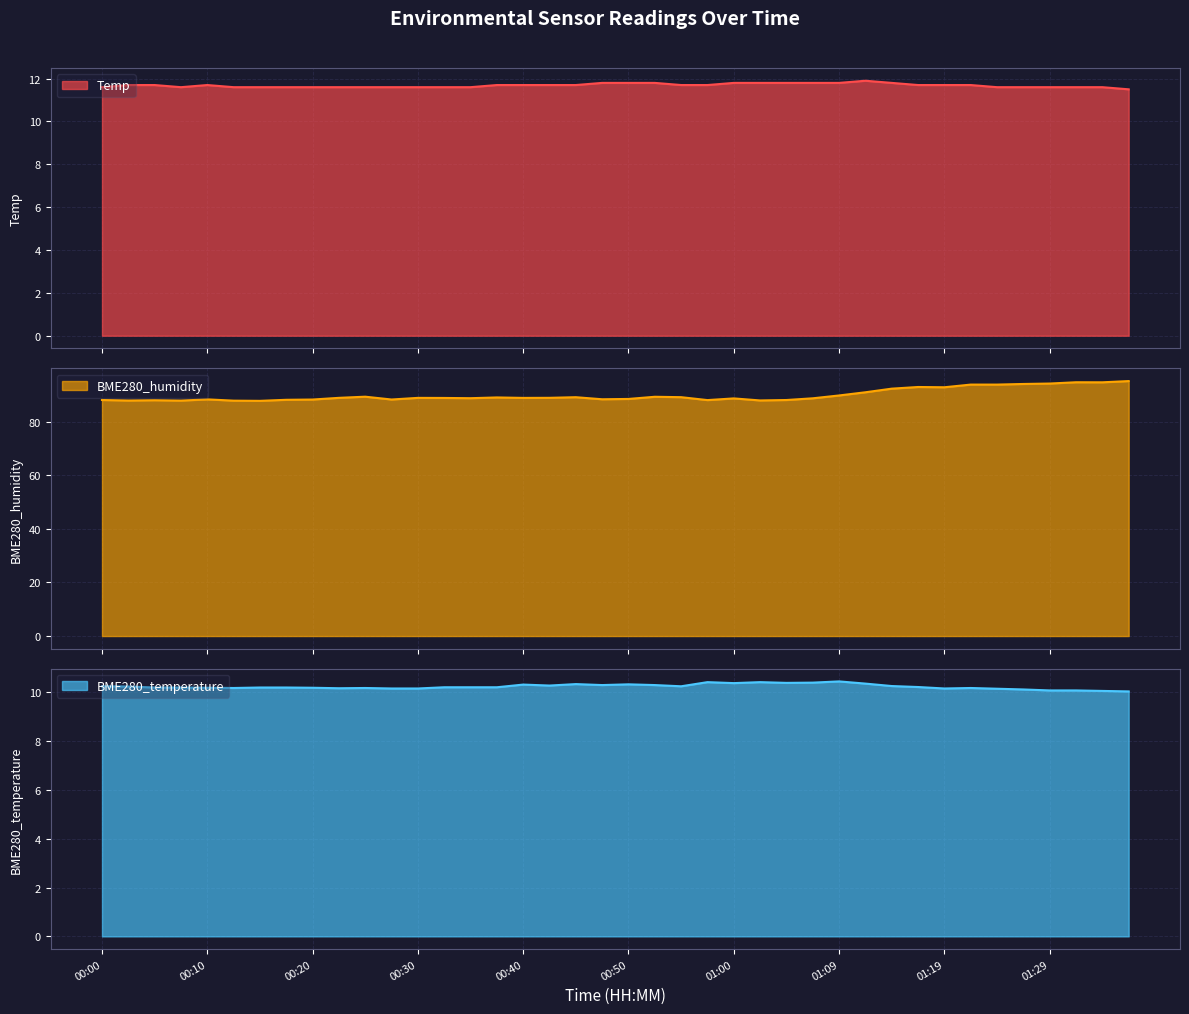

The BME280_temperature series shows 10.2 at 00:32. True or false?

True